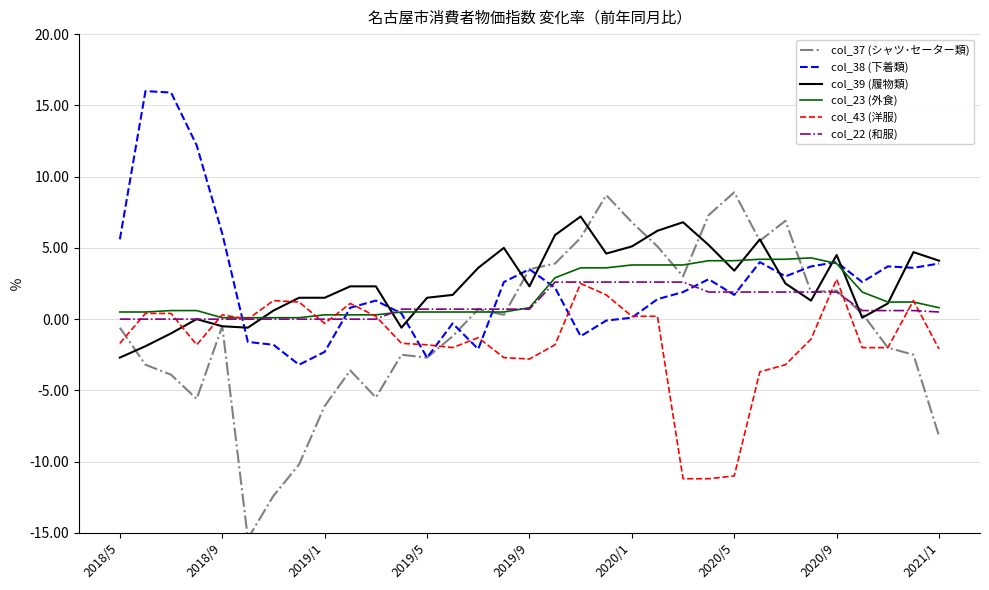

How many values in the col_38 (下着類) series are below 2?

16